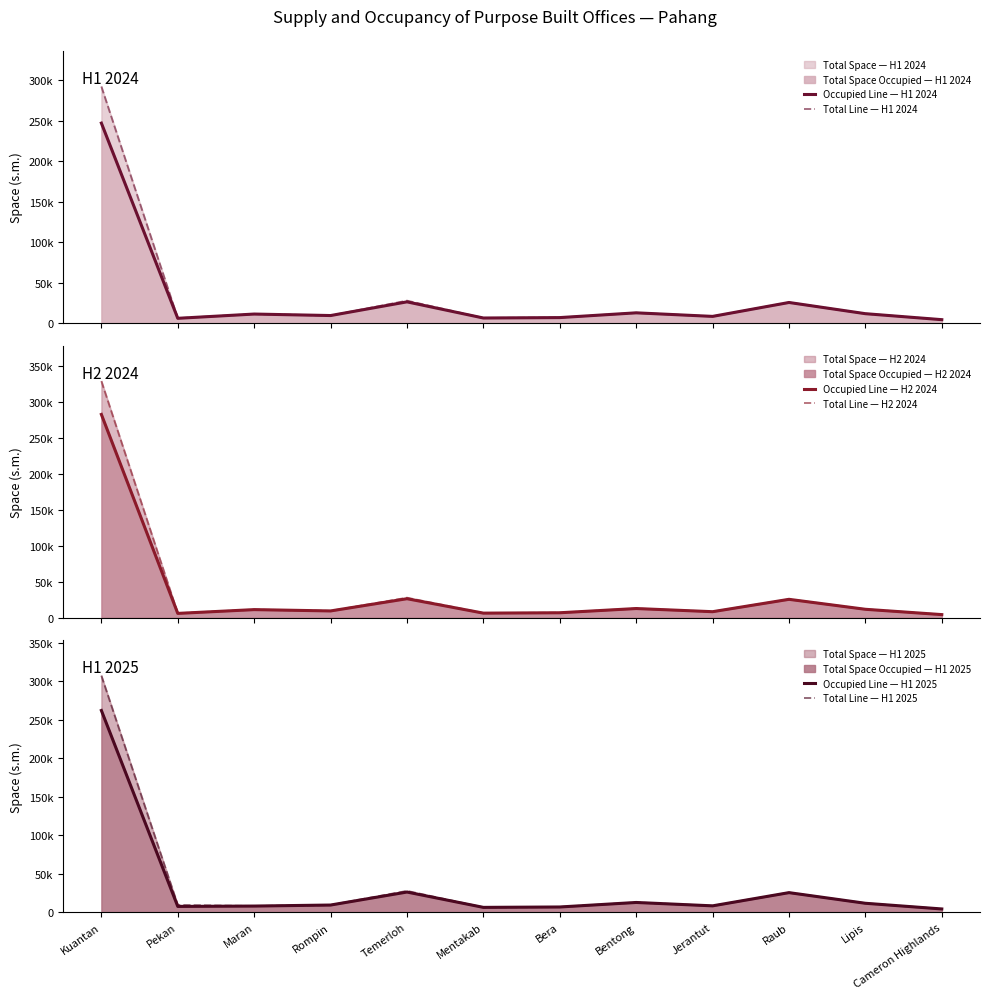

What is the spread (max minus min) of values at Temerloh?

1417